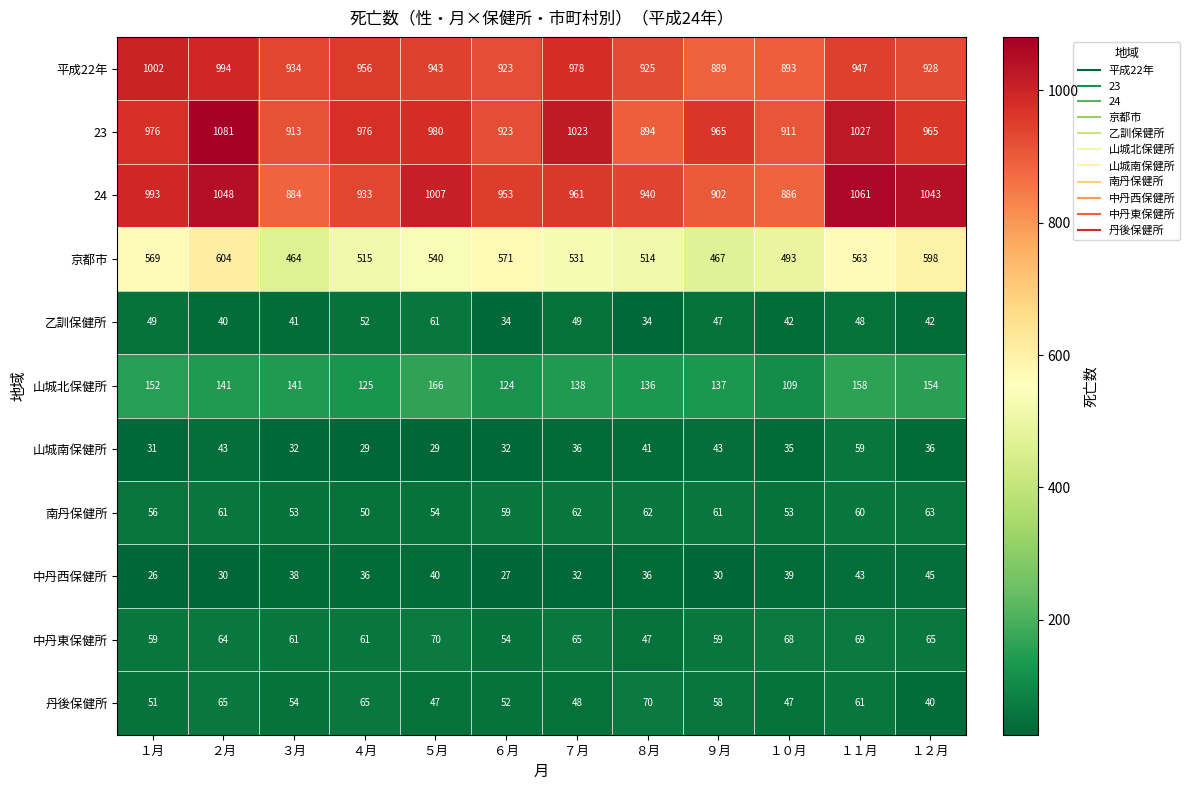

What is the difference between the highest and lowest values at １０月?

876